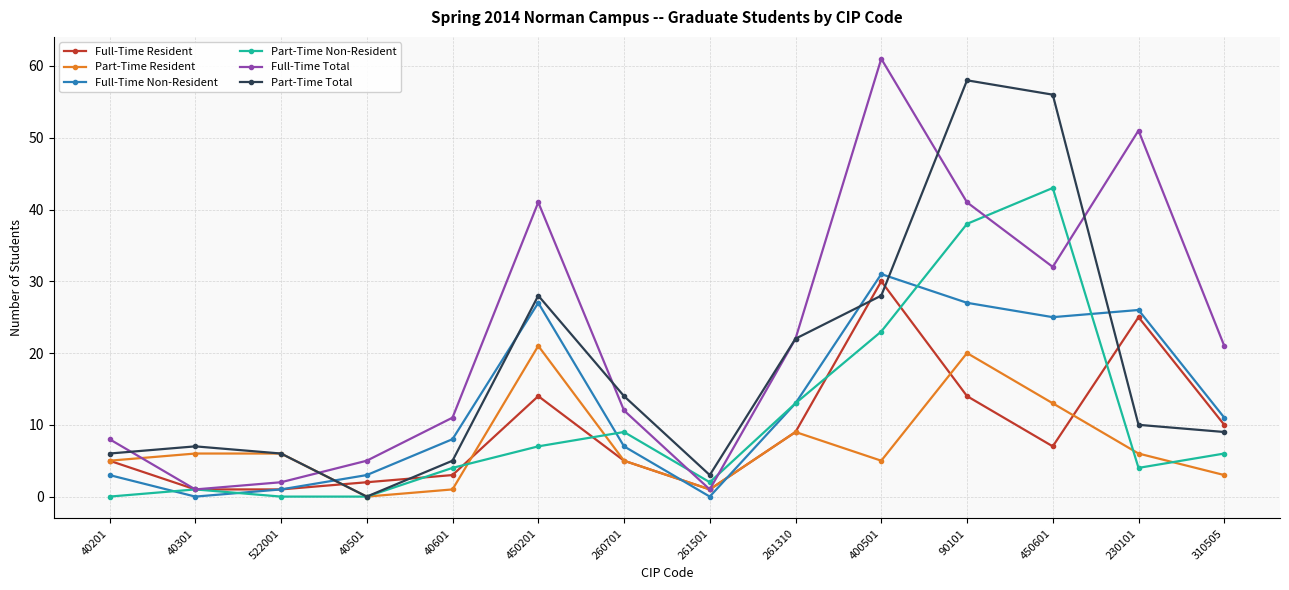

At 400501, list the series in order from largest to smallest.

Full-Time Total, Full-Time Non-Resident, Full-Time Resident, Part-Time Total, Part-Time Non-Resident, Part-Time Resident